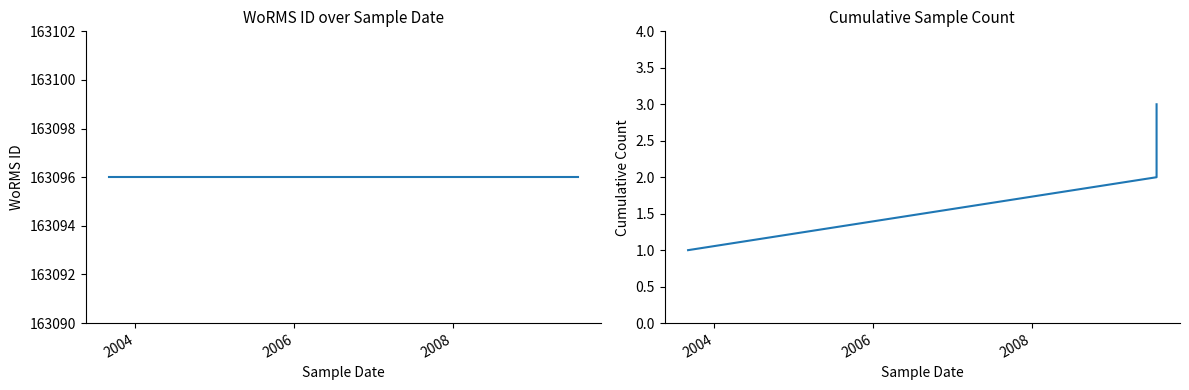

What value does the WoRMS ID series have at 2006?

163096